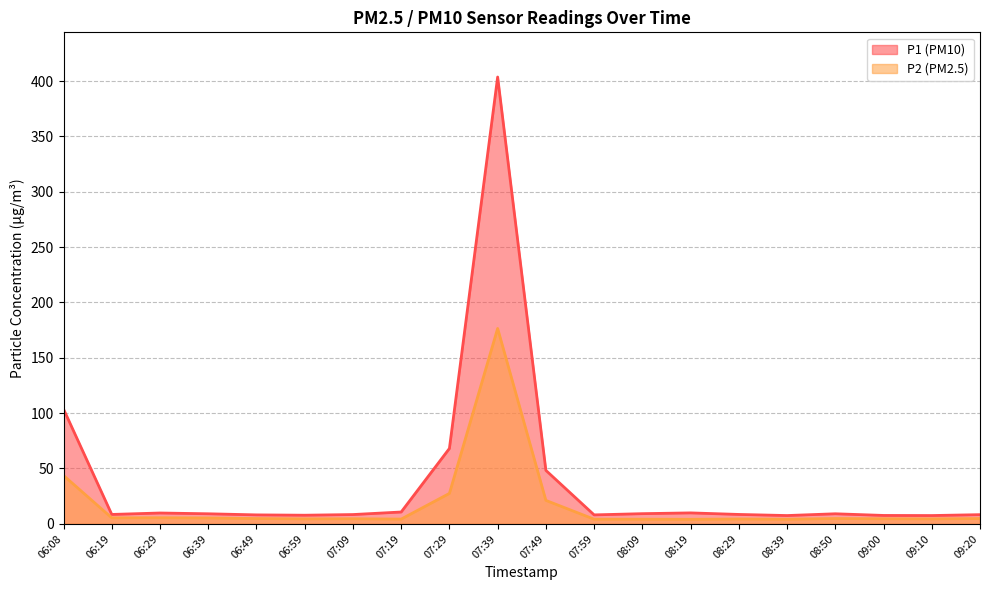

True or false: P1 and P2 intersect in this chart.

False